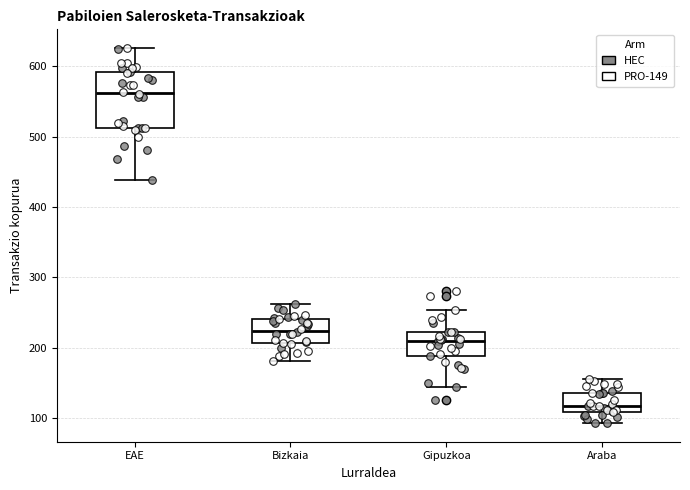

Where does the lower whisker of the box for Gipuzkoa end on the y-axis? The values are not printed on the chart, so give them approximately, as read against the axis.

140